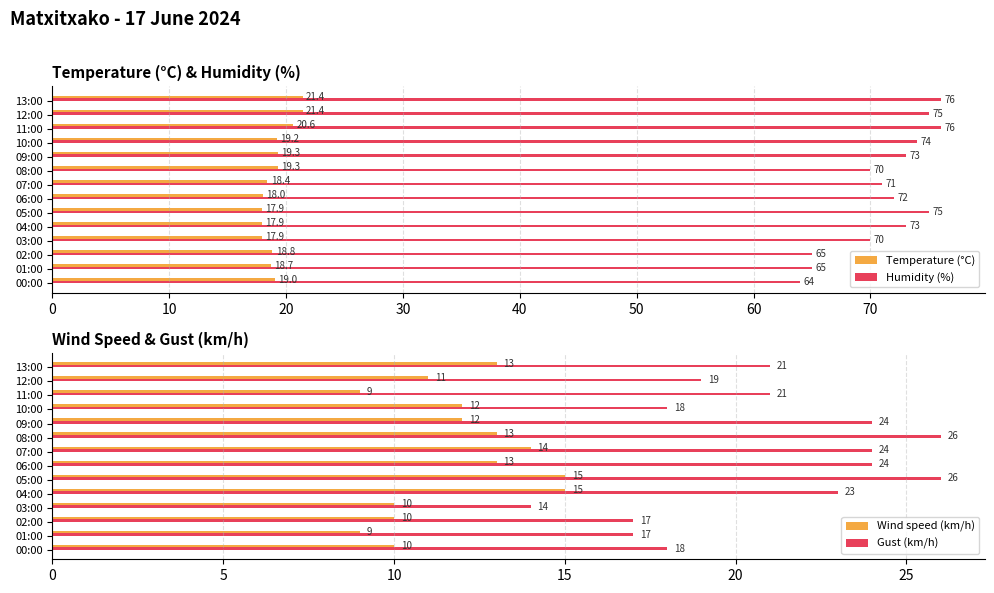

Which series has the largest total across all categories?

Humidity (%)